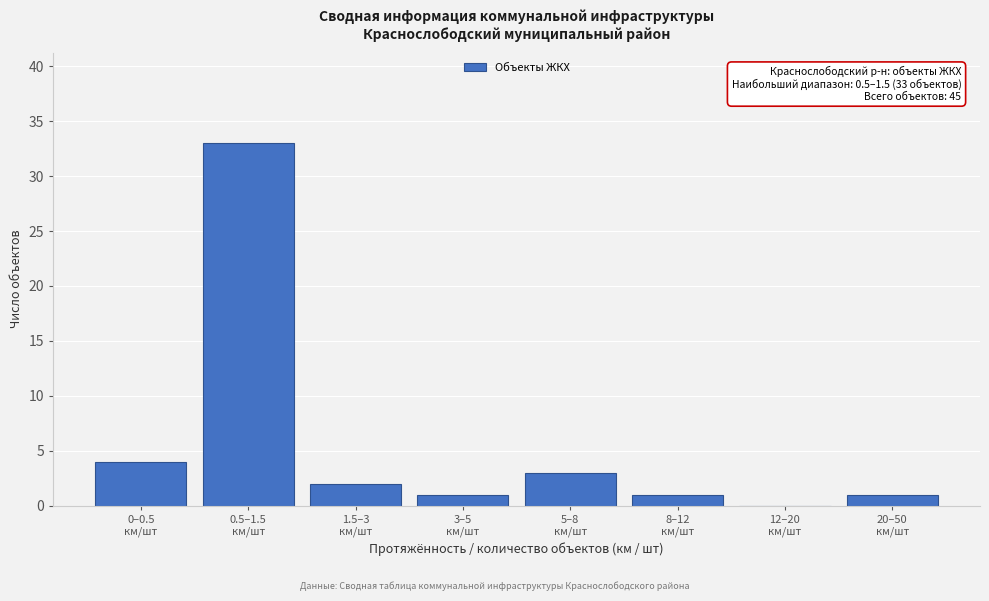

What is the maximum value shown in the chart?

33